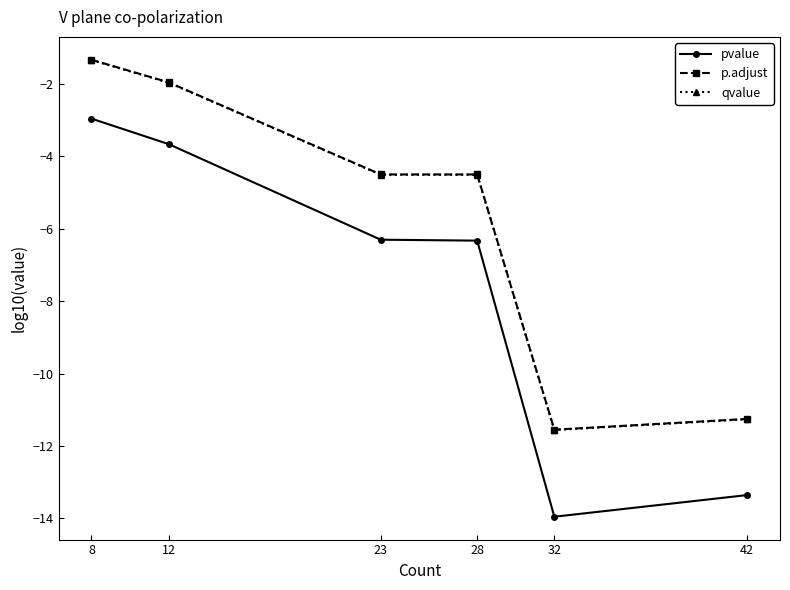

The value of pvalue at 23 is -10.0. True or false?

False